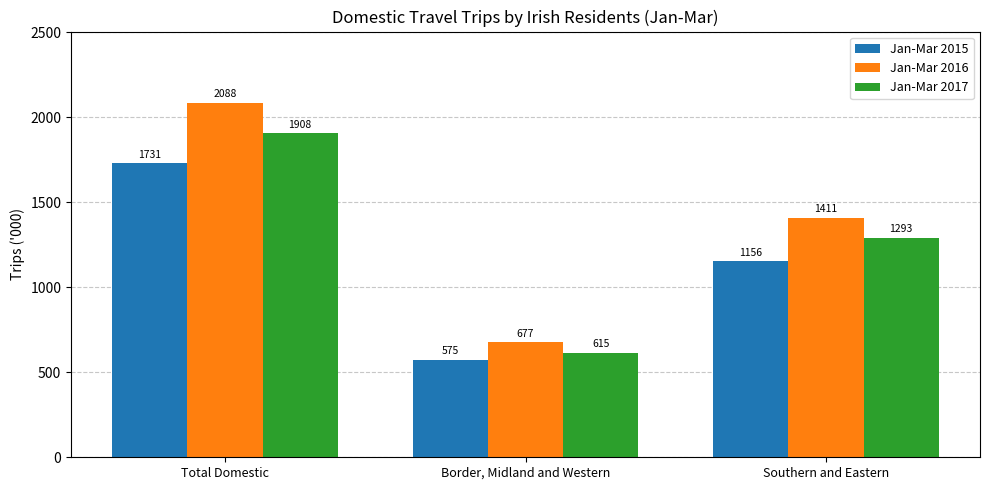

Rank the series by their maximum value, from lowest to highest.

Jan-Mar 2015, Jan-Mar 2017, Jan-Mar 2016